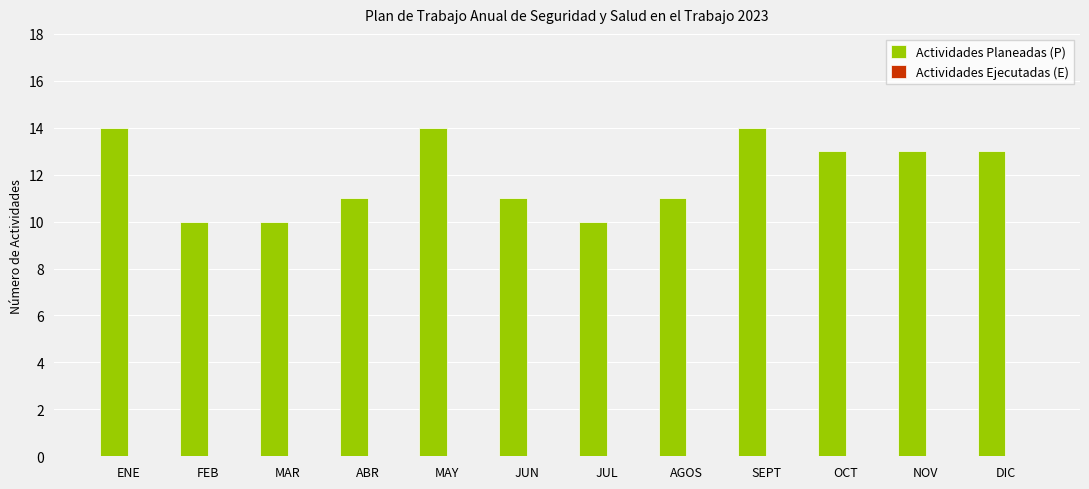

What is the average value?

12